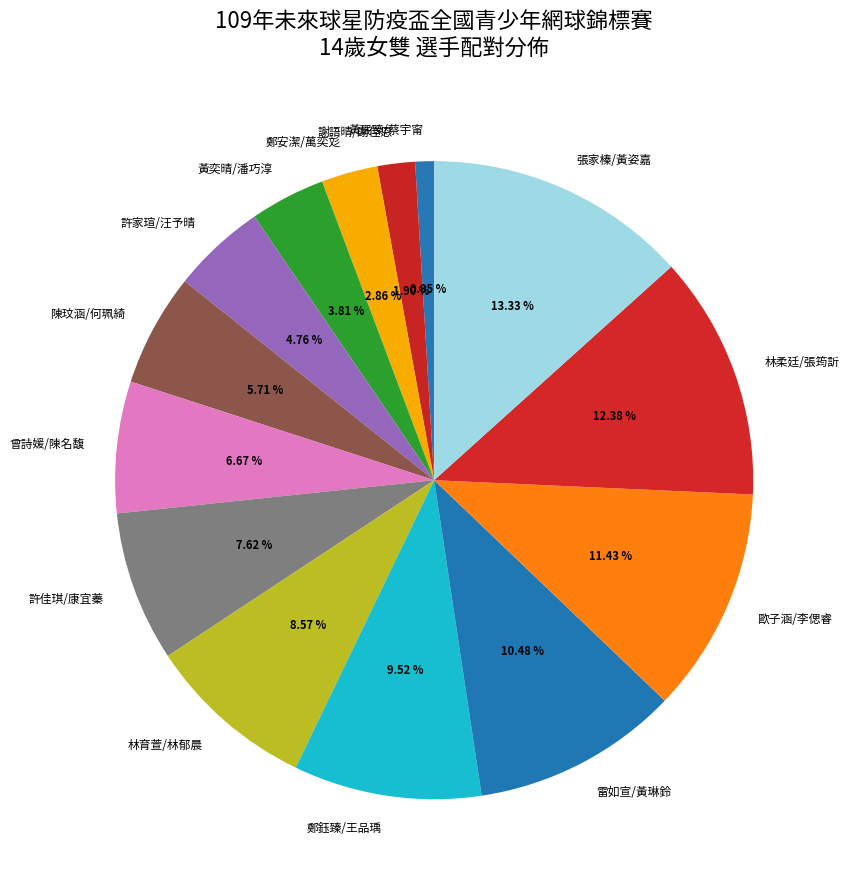

Does 鄭鈺臻/王品瑀 represent more than half of the total?

No